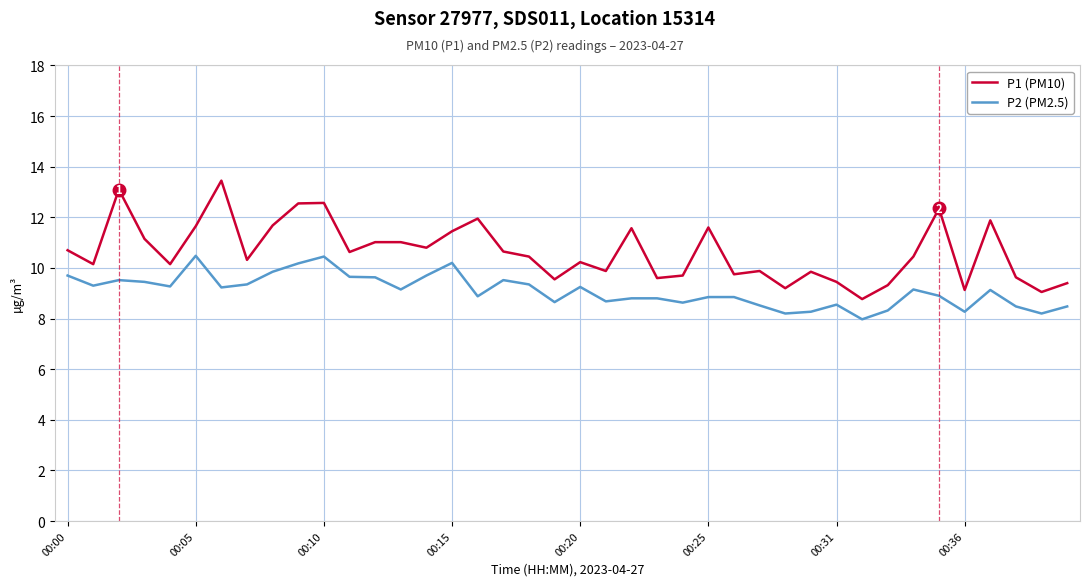

Which series has the largest total across all categories?

P1 (PM10)